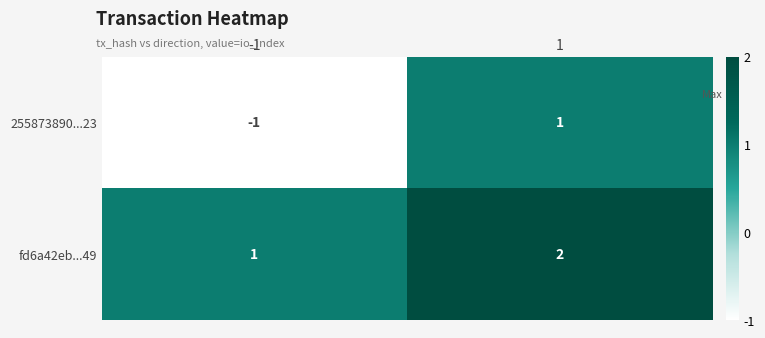

What is the smallest value displayed?

-1